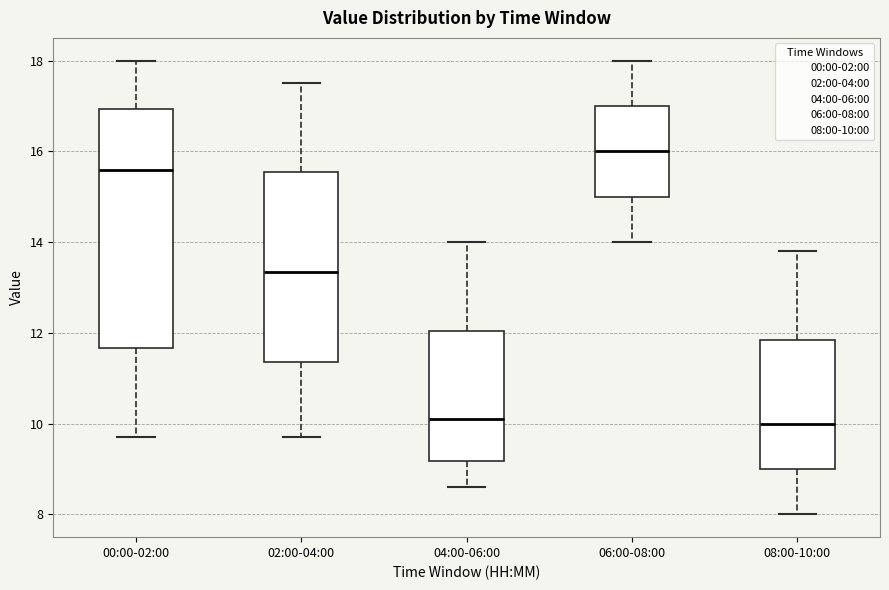

Comparing the boxes themselves (not the whiskers), which one is the tallest?

00:00-02:00